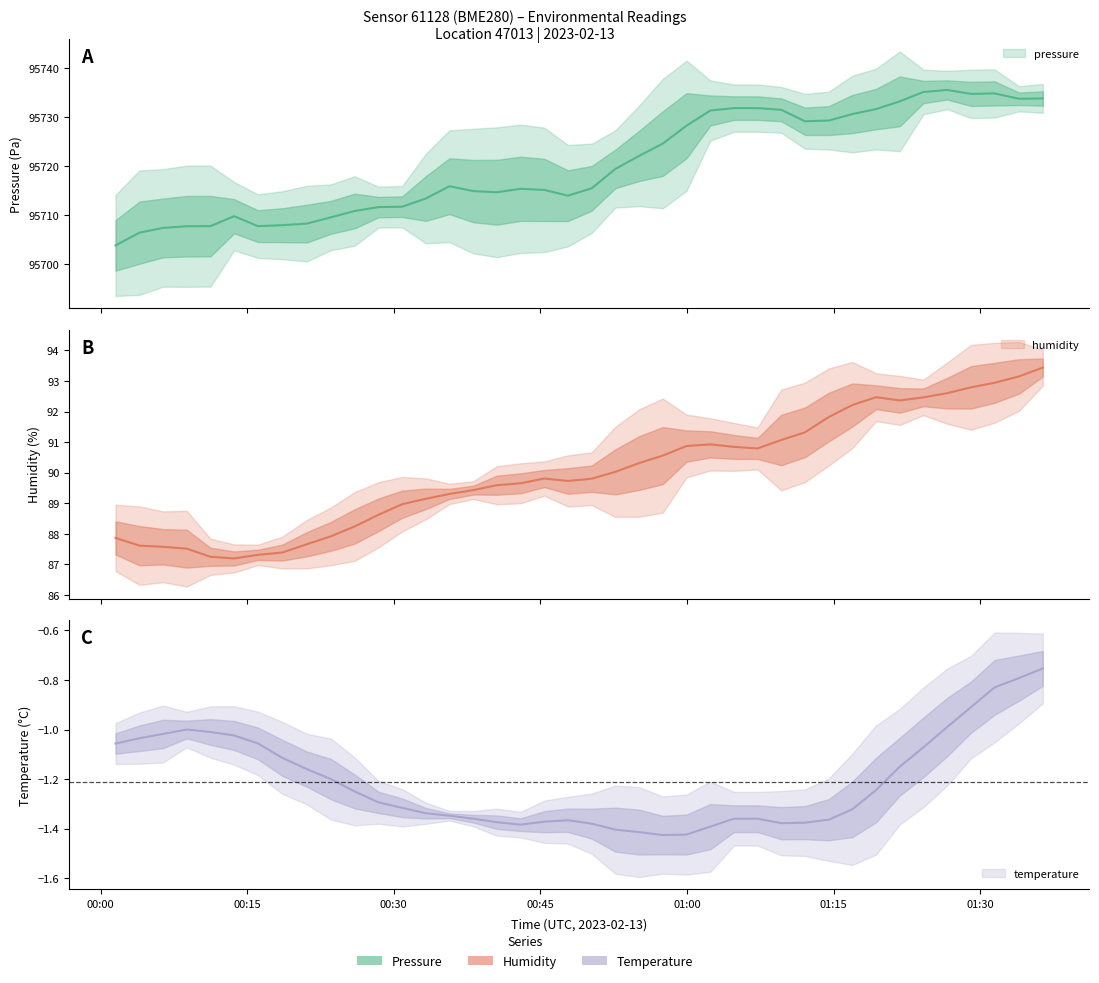

Which series has the widest spread of values?

pressure